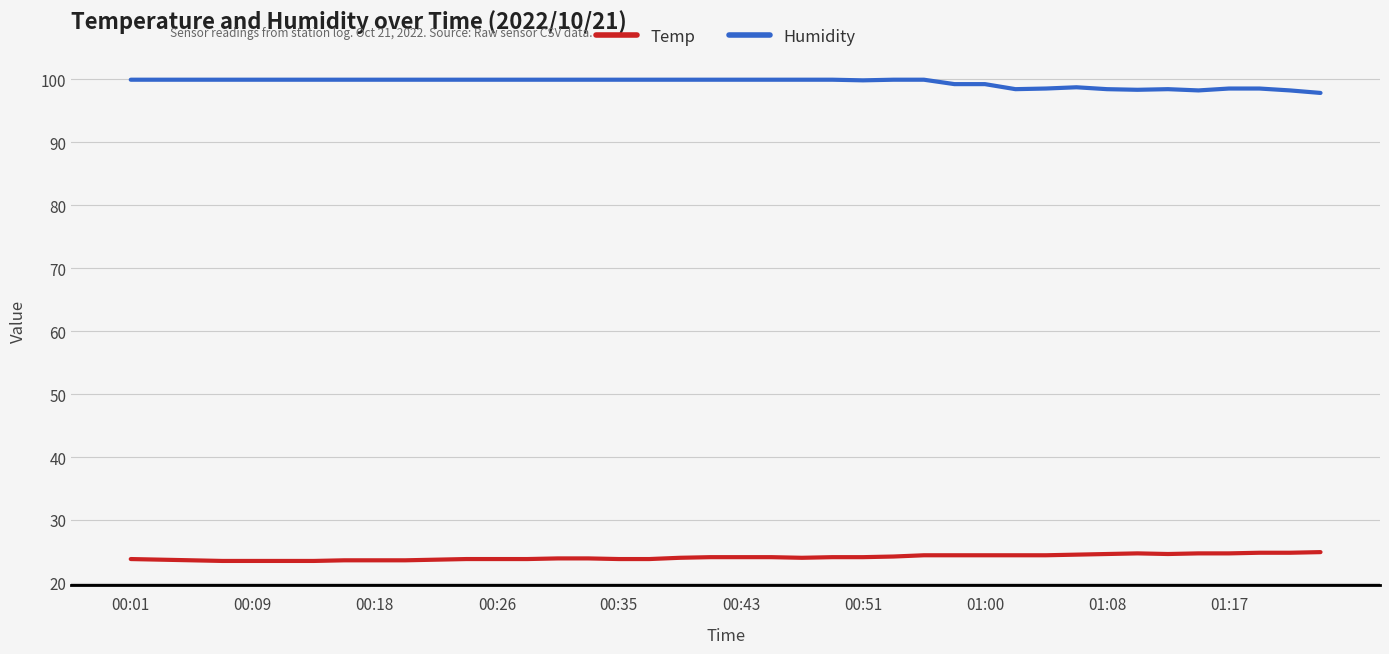

List the series in order of their overall mean, highest first.

Humidity, Temp